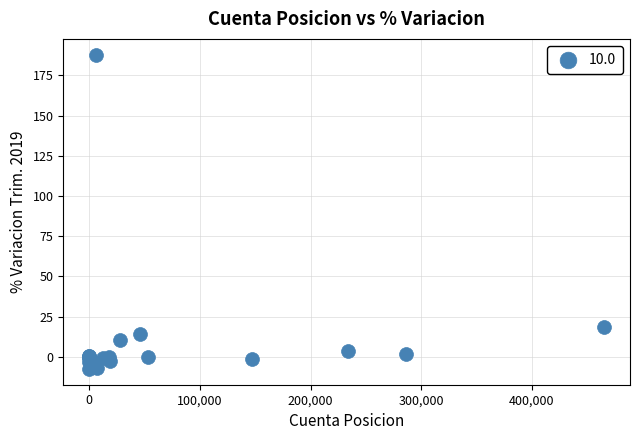

What Y value in the scatter plot is closest to 90?

18.7